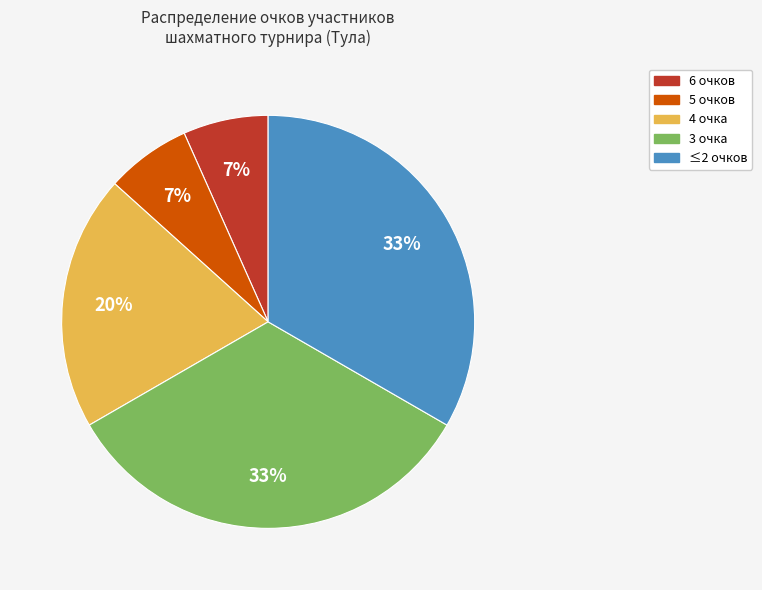

To the nearest percent, what is the average slice percentage?

20%